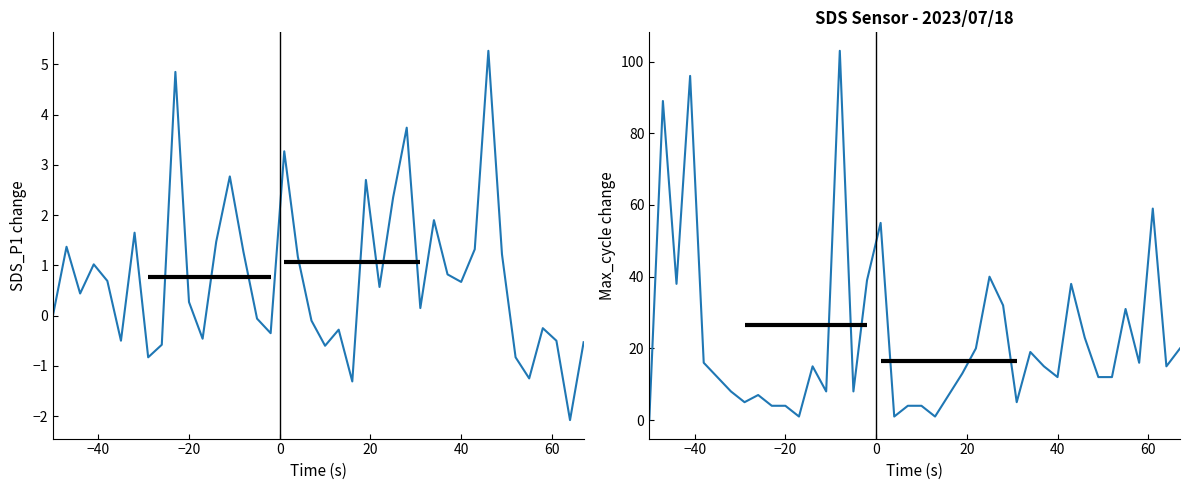

How many data points in SDS_P1 are above 0?

23